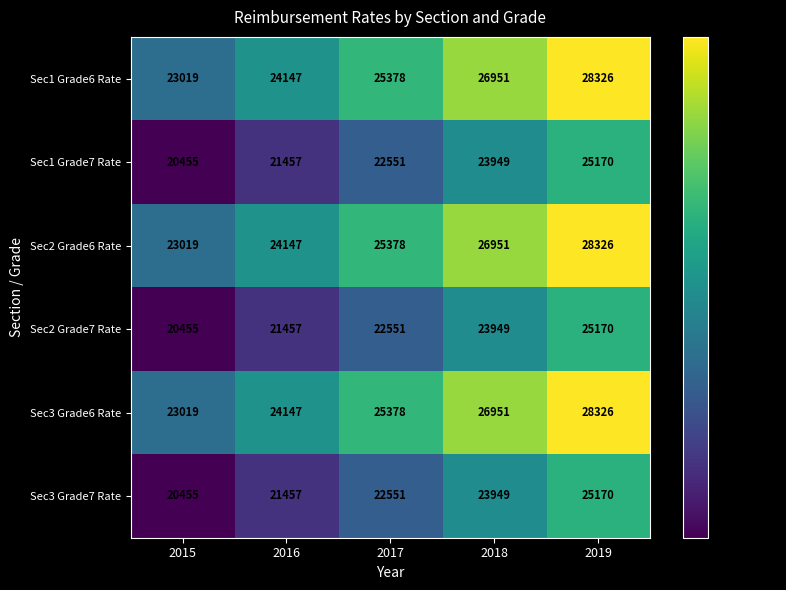

What is the difference between the second highest and minimum values in the Sec1 Grade6 Rate series?

3932